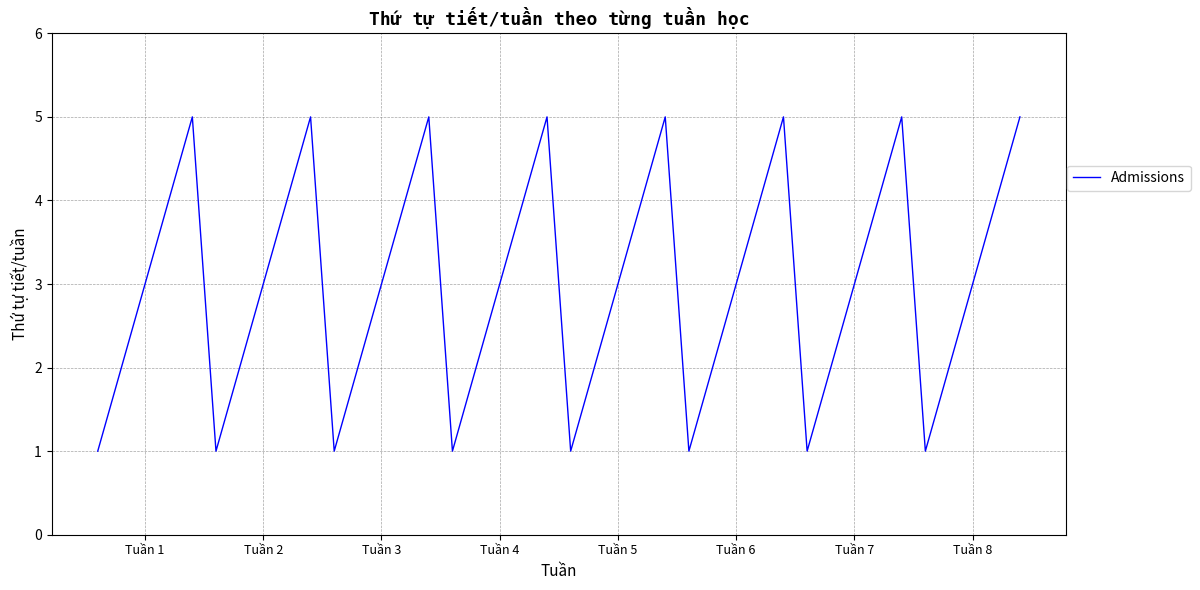

What is the greatest value displayed?

5